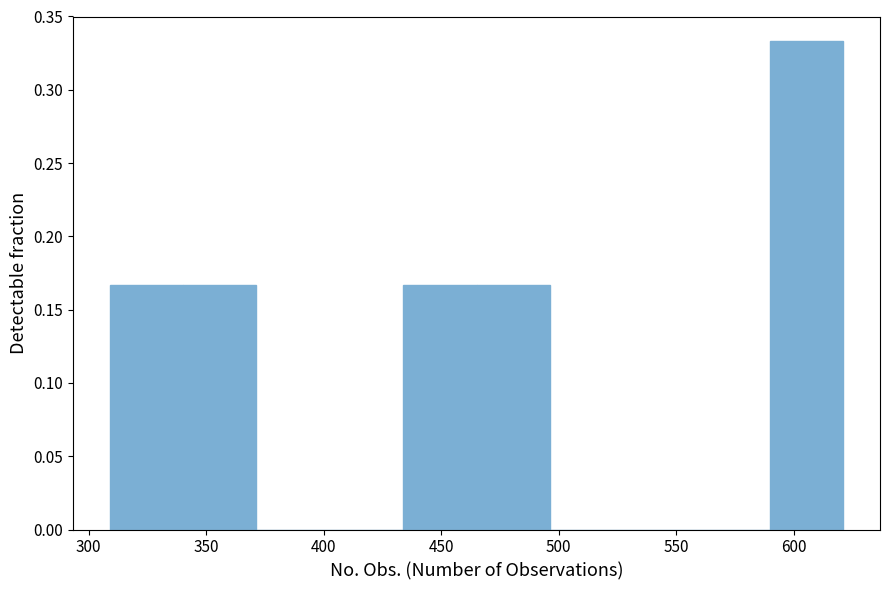

Reading left to right, transcribe this chart: for each bar, give the range it covers on the x-axis and its height. Neither the bar edges nor the heights are printed on the chart, so give them approximately, as read against the axes.

310 to 340: 0.165
340 to 370: 0.165
370 to 405: 0
405 to 435: 0
435 to 465: 0.165
465 to 495: 0.165
495 to 525: 0
525 to 560: 0
560 to 590: 0
590 to 620: 0.335